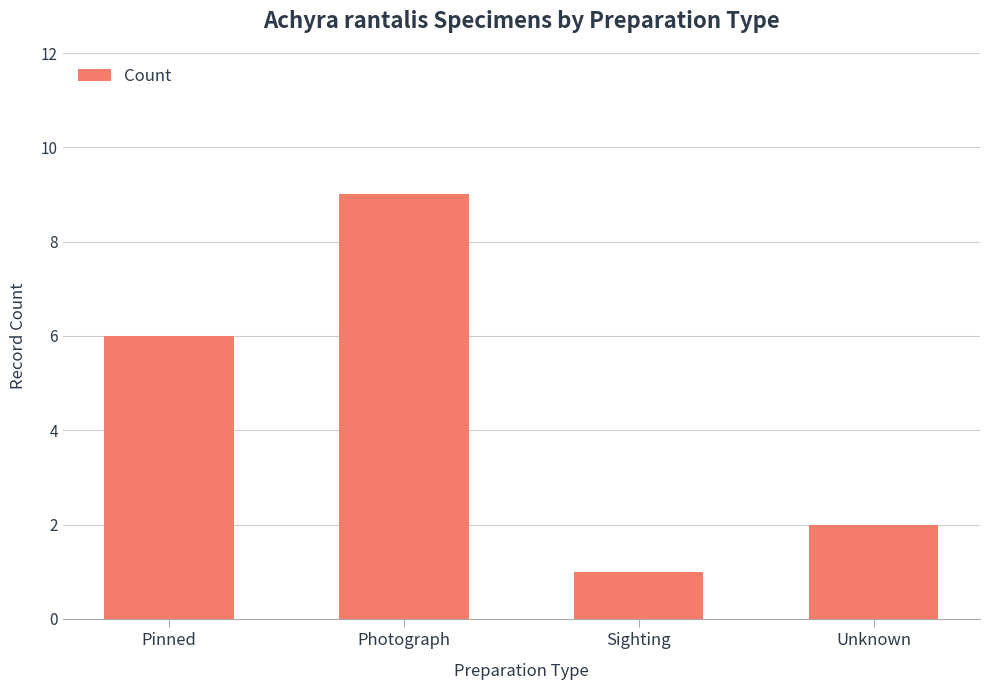

True or false: the data shows 9 at Photograph.

True